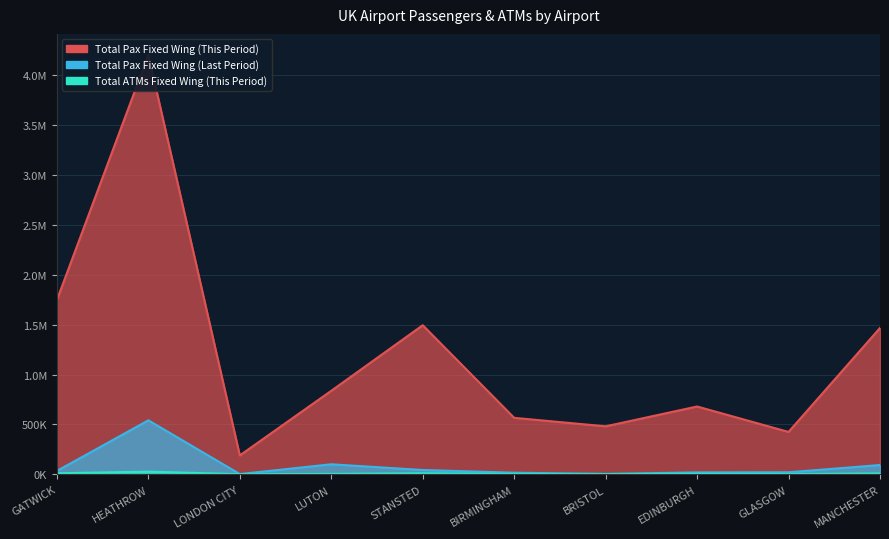

True or false: Total Pax Fixed Wing (This Period) and Total Pax Fixed Wing (Last Period) intersect in this chart.

False